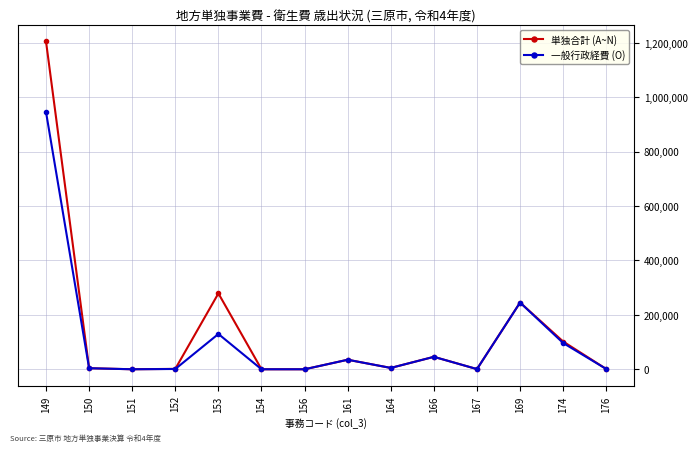

List the series in order of their peak value, lowest first.

一般行政経費 (O), 単独合計 (A~N)